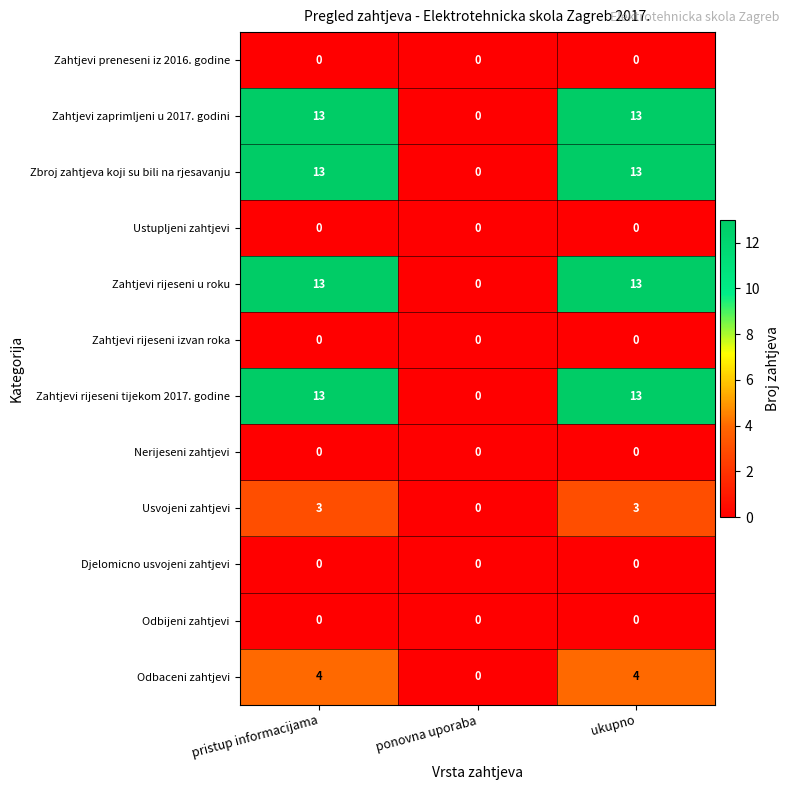

What is the maximum value shown in the chart?

13